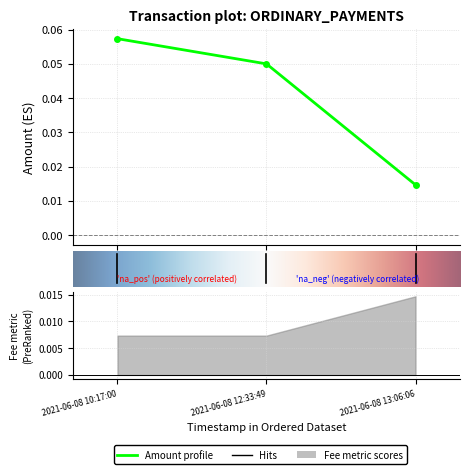

At which category does the chart reach its minimum across all series?

2021-06-08 13:06:06